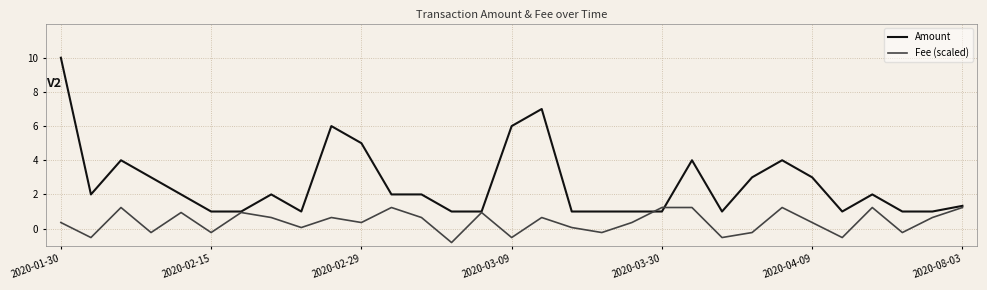

Which series has the widest spread of values?

Amount